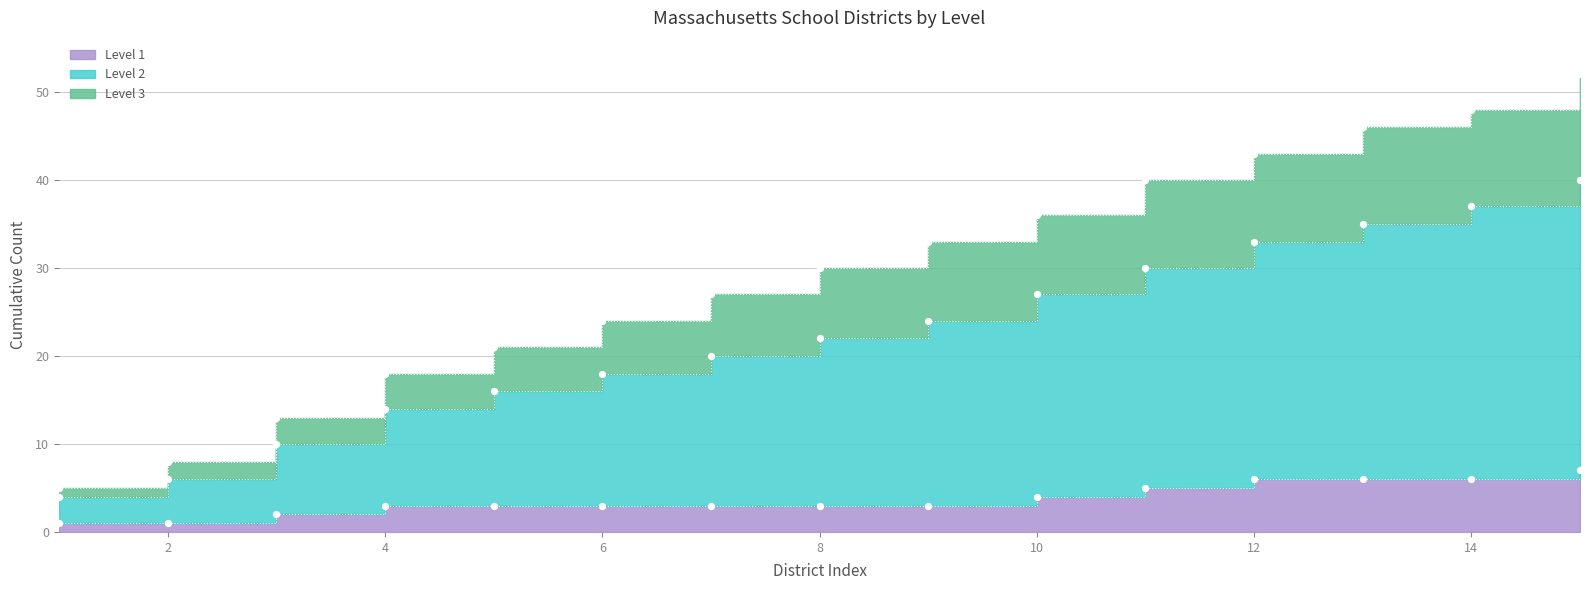

Which series has the widest spread of Y values?

Level 2